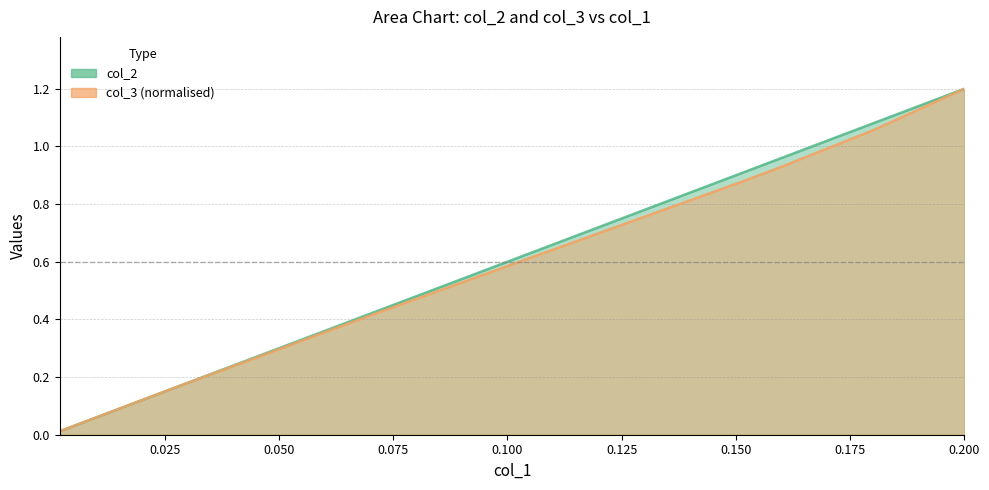

Reading left to right, extract all data points from this chart.

col_2: 0.002=0.0	0.008=0.0	0.018=0.1	0.028=0.2	0.038=0.2	0.048=0.3	0.06=0.4	0.072=0.4	0.082=0.5	0.092=0.6	0.102=0.6	0.112=0.7	0.122=0.7	0.132=0.8	0.142=0.9	0.152=0.9	0.16=1.0	0.17=1.0	0.18=1.1	0.2=1.2
col_3: 0.002=0.0	0.008=0.0	0.018=0.1	0.028=0.2	0.038=0.2	0.048=0.3	0.06=0.4	0.072=0.4	0.082=0.5	0.092=0.5	0.102=0.6	0.112=0.7	0.122=0.7	0.132=0.8	0.142=0.8	0.152=0.9	0.16=0.9	0.17=1.0	0.18=1.1	0.2=1.2